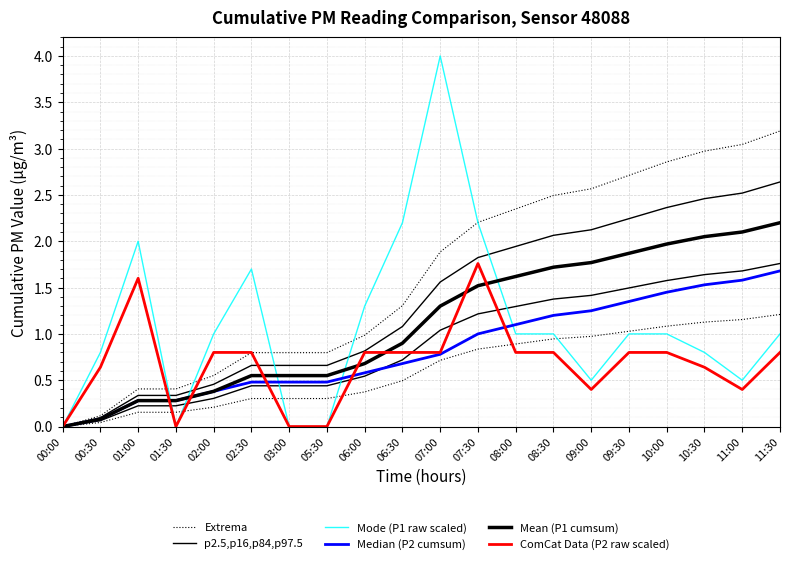

What is the difference between the maximum and minimum values in the Mean (P1 cumsum) series?

2.2